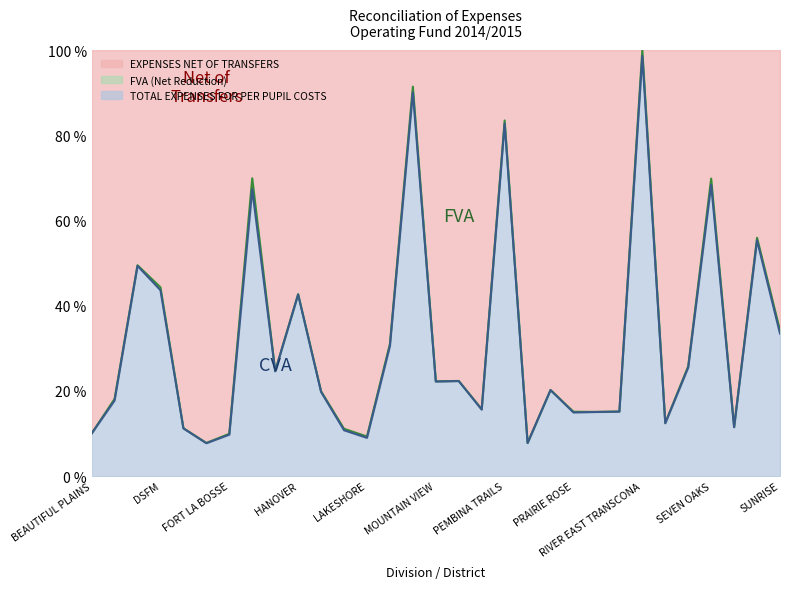

Between DSFM and INTERLAKE, which series saw the biggest shift?

EXPENSES NET OF TRANSFERS